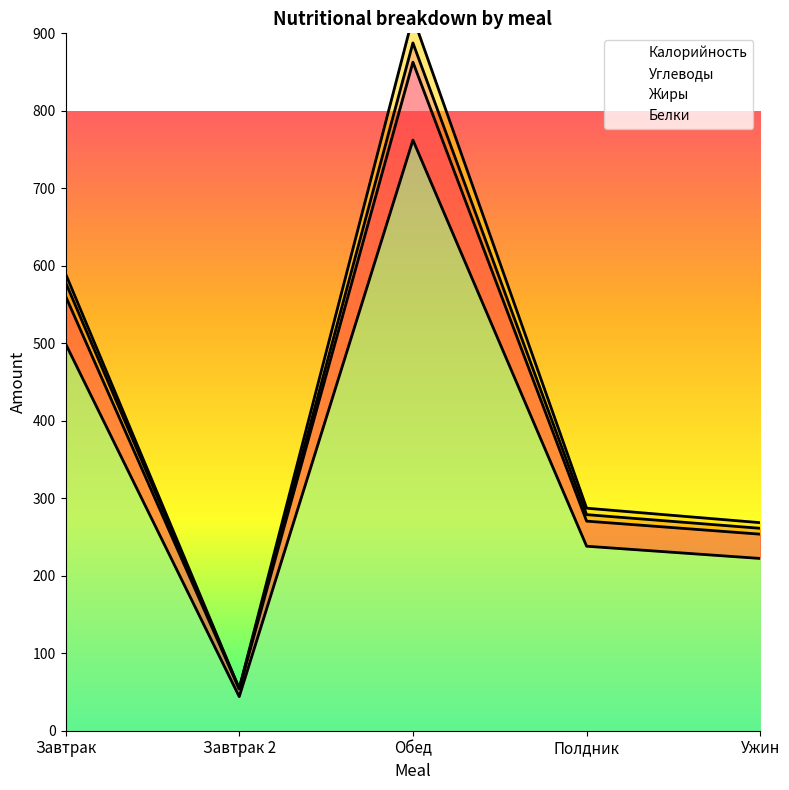

At which label does Углеводы reach its peak?

Обед